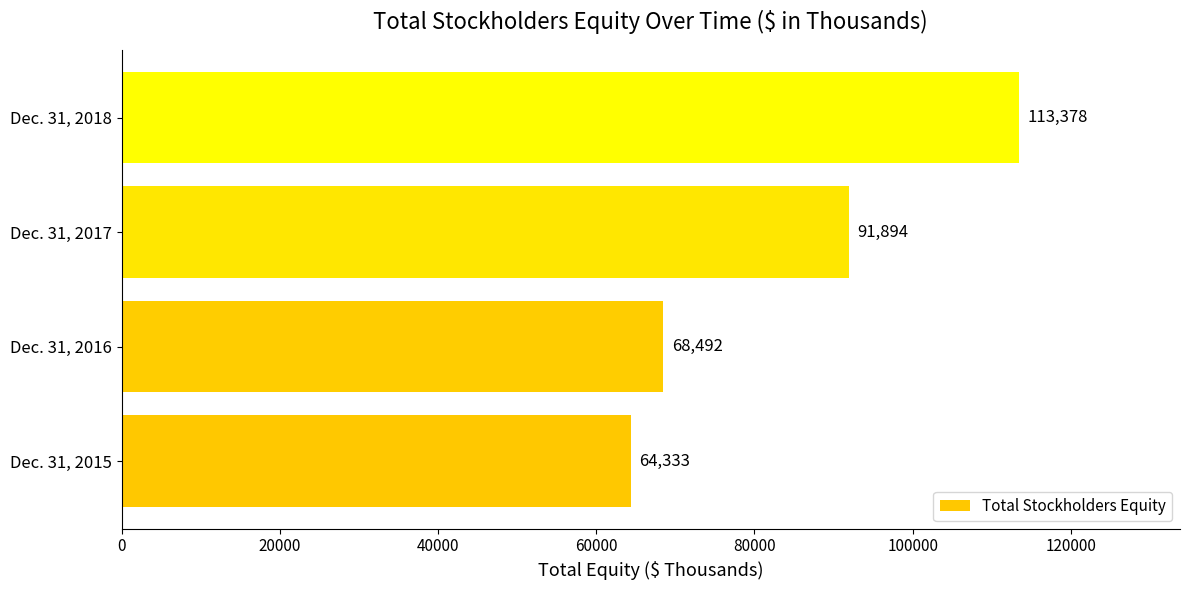

List the labels in order of value, largest first.

Dec. 31, 2018, Dec. 31, 2017, Dec. 31, 2016, Dec. 31, 2015